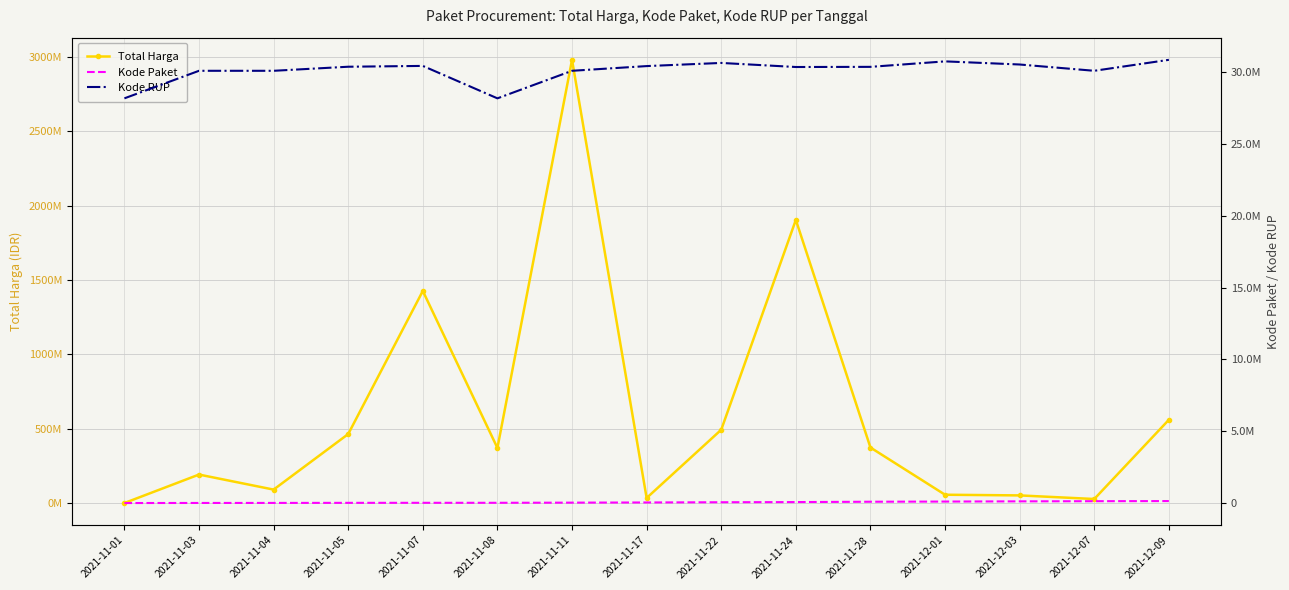

True or false: Kode RUP and Kode Paket cross at least once.

False